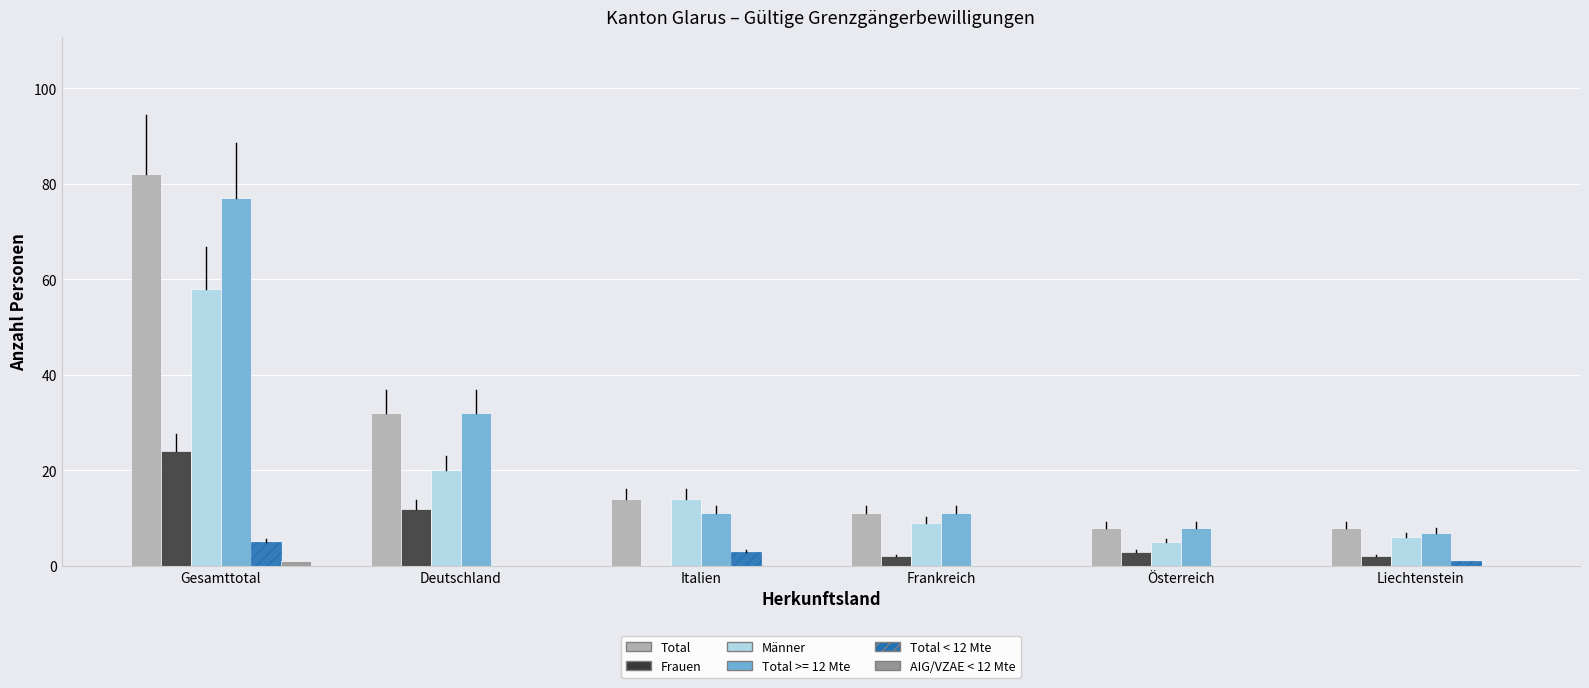

At which category is the sum across all series the highest?

Gesamttotal